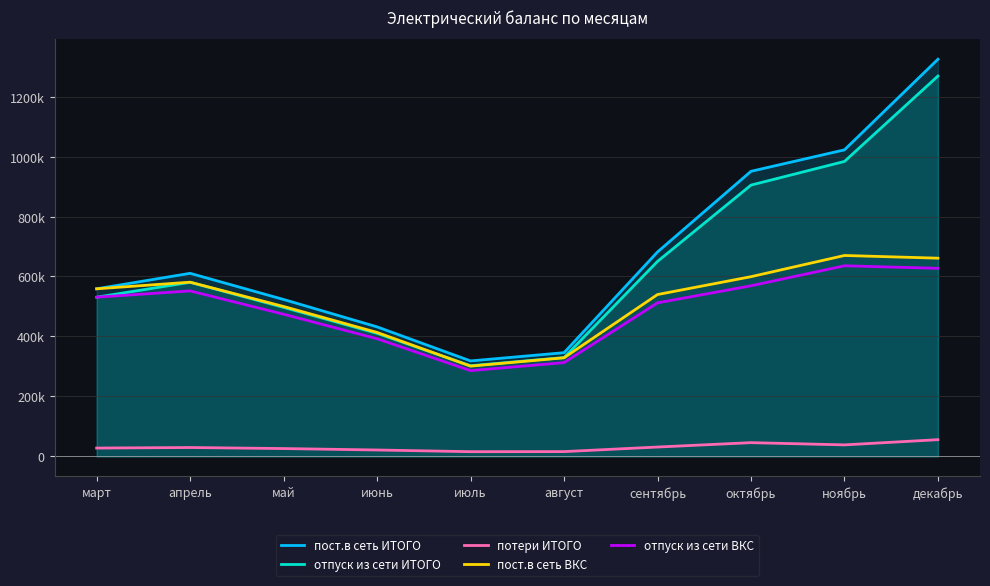

True or false: пост.в сеть ИТОГО and потери ИТОГО cross at least once.

False